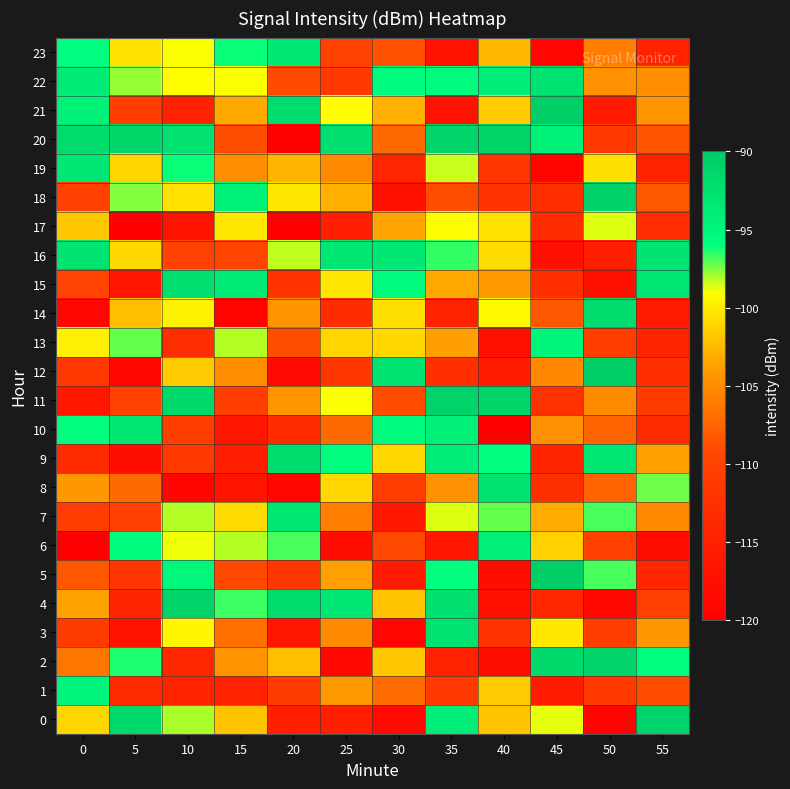

Reading left to right, list all the values displayed in this chart.

0: 0=-101.1	5=-91.5	10=-98.0	15=-102.0	20=-115.3	25=-115.3	30=-118.3	35=-94.0	40=-102.0	45=-98.8	50=-119.4	55=-90.9
1: 0=-95.0	5=-113.6	10=-114.5	15=-114.5	20=-110.9	25=-104.3	30=-107.0	35=-111.3	40=-101.6	45=-115.8	50=-111.2	55=-109.0
2: 0=-106.3	5=-96.4	10=-114.0	15=-104.6	20=-102.2	25=-118.6	30=-101.8	35=-114.9	40=-118.0	45=-91.5	50=-91.0	55=-95.7
3: 0=-110.9	5=-117.1	10=-99.5	15=-106.8	20=-116.3	25=-105.1	30=-119.0	35=-92.7	40=-112.2	45=-100.1	50=-110.6	55=-104.4
4: 0=-103.6	5=-114.5	10=-90.9	15=-96.7	20=-91.8	25=-93.2	30=-102.1	35=-92.3	40=-117.3	45=-114.1	50=-118.6	55=-110.2
5: 0=-108.3	5=-111.9	10=-95.1	15=-109.3	20=-111.6	25=-103.7	30=-115.8	35=-95.9	40=-117.8	45=-90.4	50=-96.8	55=-114.0
6: 0=-119.8	5=-95.5	10=-98.8	15=-98.1	20=-96.9	25=-117.8	30=-109.2	35=-116.5	40=-94.1	45=-101.3	50=-110.1	55=-118.1
7: 0=-110.7	5=-110.2	10=-98.1	15=-100.9	20=-93.4	25=-105.8	30=-116.4	35=-98.6	40=-97.2	45=-103.2	50=-96.9	55=-105.2
8: 0=-104.3	5=-107.2	10=-119.2	15=-116.8	20=-119.1	25=-100.9	30=-110.6	35=-104.7	40=-92.8	45=-112.5	50=-107.7	55=-97.3
9: 0=-113.1	5=-117.7	10=-111.3	15=-115.2	20=-92.1	25=-95.8	30=-101.0	35=-93.9	40=-95.9	45=-114.4	50=-93.2	55=-103.8
10: 0=-95.8	5=-93.1	10=-110.5	15=-116.7	20=-113.2	25=-107.2	30=-95.5	35=-94.2	40=-119.8	45=-104.7	50=-107.5	55=-113.3
11: 0=-116.4	5=-109.9	10=-91.7	15=-110.3	20=-104.4	25=-98.9	30=-109.1	35=-90.8	40=-91.1	45=-112.4	50=-105.1	55=-111.0
12: 0=-111.5	5=-118.9	10=-101.7	15=-104.9	20=-118.5	25=-111.6	30=-92.8	35=-112.8	40=-115.7	45=-105.3	50=-90.4	55=-112.7
13: 0=-99.8	5=-97.2	10=-112.9	15=-98.2	20=-109.0	25=-101.0	30=-101.0	35=-103.9	40=-117.3	45=-94.9	50=-110.4	55=-114.4
14: 0=-118.8	5=-102.3	10=-99.7	15=-119.5	20=-104.6	25=-113.2	30=-100.6	35=-114.8	40=-99.3	45=-108.4	50=-91.9	55=-115.9
15: 0=-109.8	5=-116.6	10=-92.3	15=-93.7	20=-112.3	25=-100.2	30=-95.5	35=-103.3	40=-104.1	45=-112.7	50=-117.2	55=-93.1
16: 0=-93.0	5=-101.0	10=-109.8	15=-109.5	20=-98.2	25=-93.1	30=-93.4	35=-96.6	40=-100.7	45=-117.5	50=-115.2	55=-93.0
17: 0=-101.8	5=-119.7	10=-117.0	15=-100.1	20=-119.8	25=-115.2	30=-103.5	35=-99.2	40=-100.4	45=-113.3	50=-98.6	55=-112.9
18: 0=-110.2	5=-97.6	10=-100.5	15=-94.5	20=-100.3	25=-103.0	30=-117.2	35=-109.0	40=-112.0	45=-112.7	50=-90.8	55=-108.2
19: 0=-93.2	5=-101.1	10=-96.2	15=-104.9	20=-102.7	25=-105.2	30=-114.1	35=-98.3	40=-111.6	45=-119.3	50=-100.6	55=-114.7
20: 0=-91.8	5=-91.4	10=-92.6	15=-108.9	20=-119.5	25=-92.2	30=-107.2	35=-91.0	40=-91.1	45=-94.4	50=-111.2	55=-108.4
21: 0=-94.5	5=-110.5	10=-114.9	15=-103.3	20=-91.9	25=-99.1	30=-102.9	35=-117.1	40=-101.5	45=-90.3	50=-115.8	55=-104.5
22: 0=-93.7	5=-97.8	10=-99.1	15=-98.9	20=-109.2	25=-111.2	30=-95.7	35=-95.7	40=-94.0	45=-92.6	50=-104.7	55=-105.0
23: 0=-96.1	5=-100.5	10=-98.9	15=-96.1	20=-93.3	25=-109.9	30=-108.7	35=-117.2	40=-102.7	45=-118.9	50=-106.0	55=-114.6